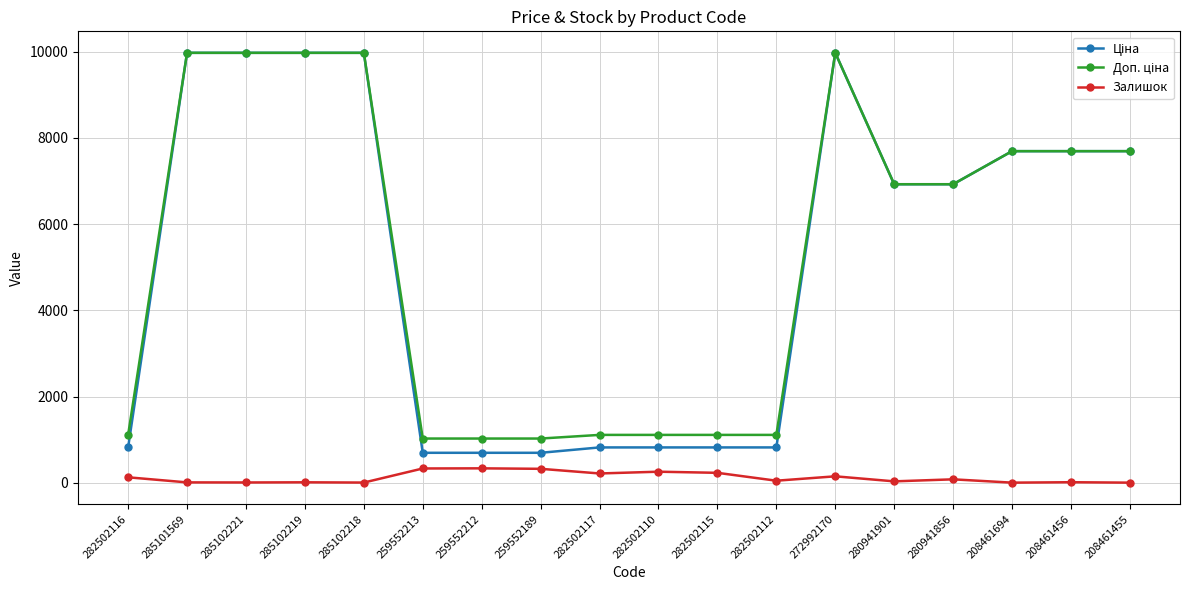

The Залишок series shows 229.0 at 282502115. True or false?

True